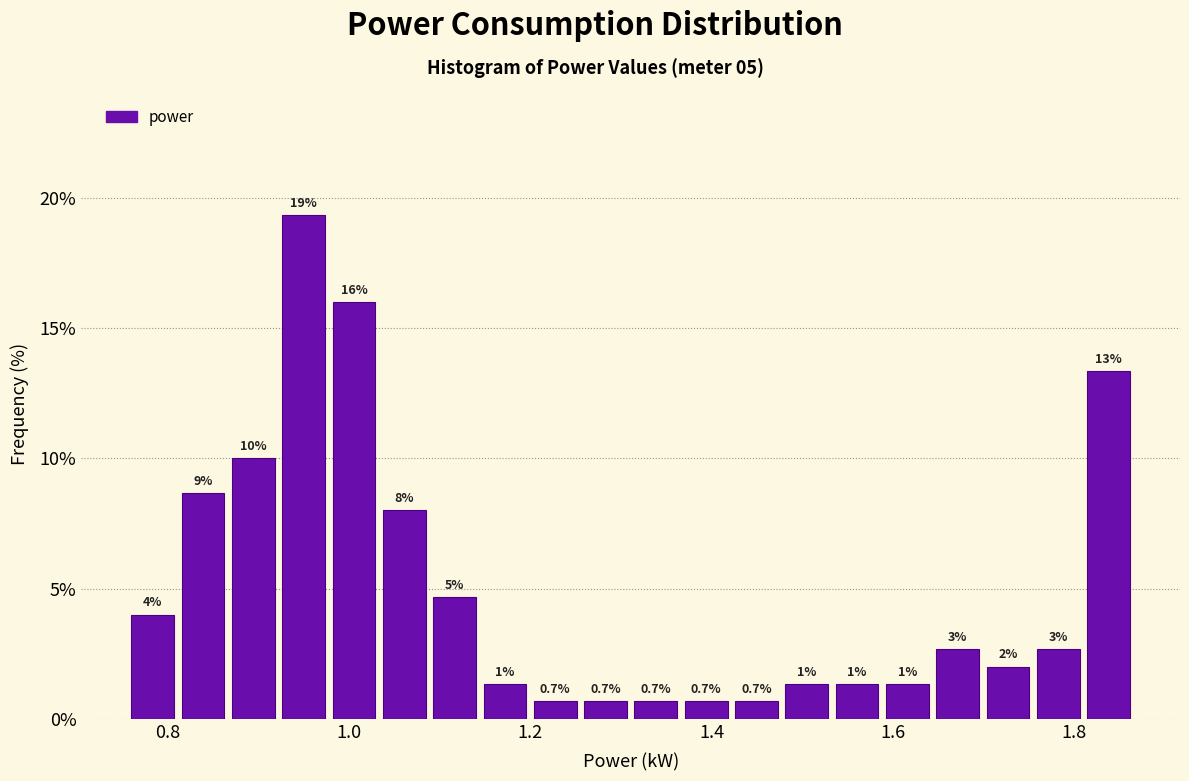

Around what value on the x-axis is the tallest bar? Give the approximate position of its centre, as read against the axis.

0.96